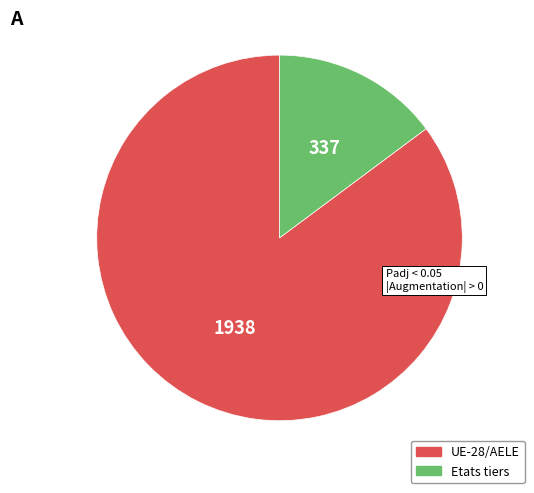

How many segments does this pie chart have?

2